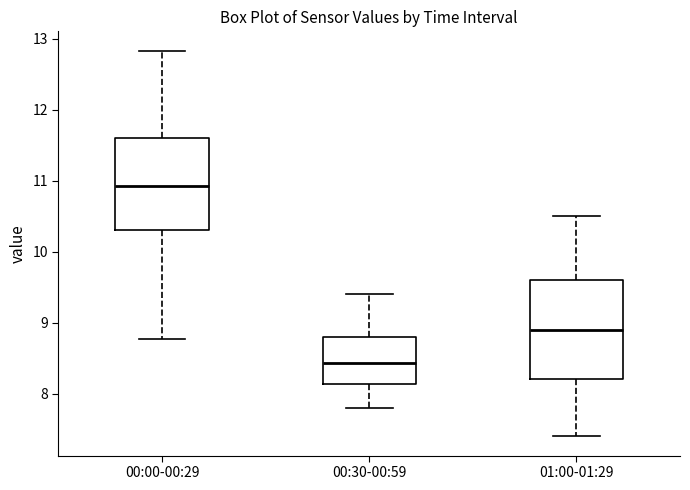

Reading left to right, read every box against the y-axis: the position of its median line, the range the box covers, and the ends of its whiskers. The values are not printed on the chart, so give them approximately, as read against the axis.

00:00-00:29: median 10.9, box 10.3 to 11.6, whiskers 8.8 to 12.8
00:30-00:59: median 8.4, box 8.1 to 8.8, whiskers 7.8 to 9.4
01:00-01:29: median 8.9, box 8.2 to 9.6, whiskers 7.4 to 10.5